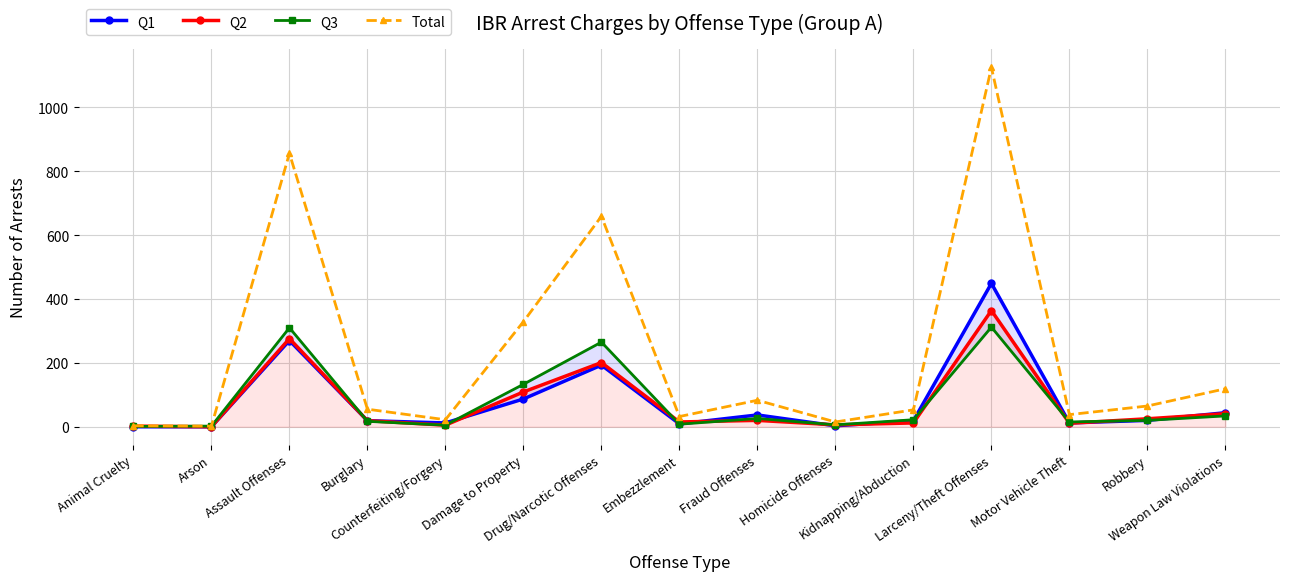

Count the number of categories in the chart.

15